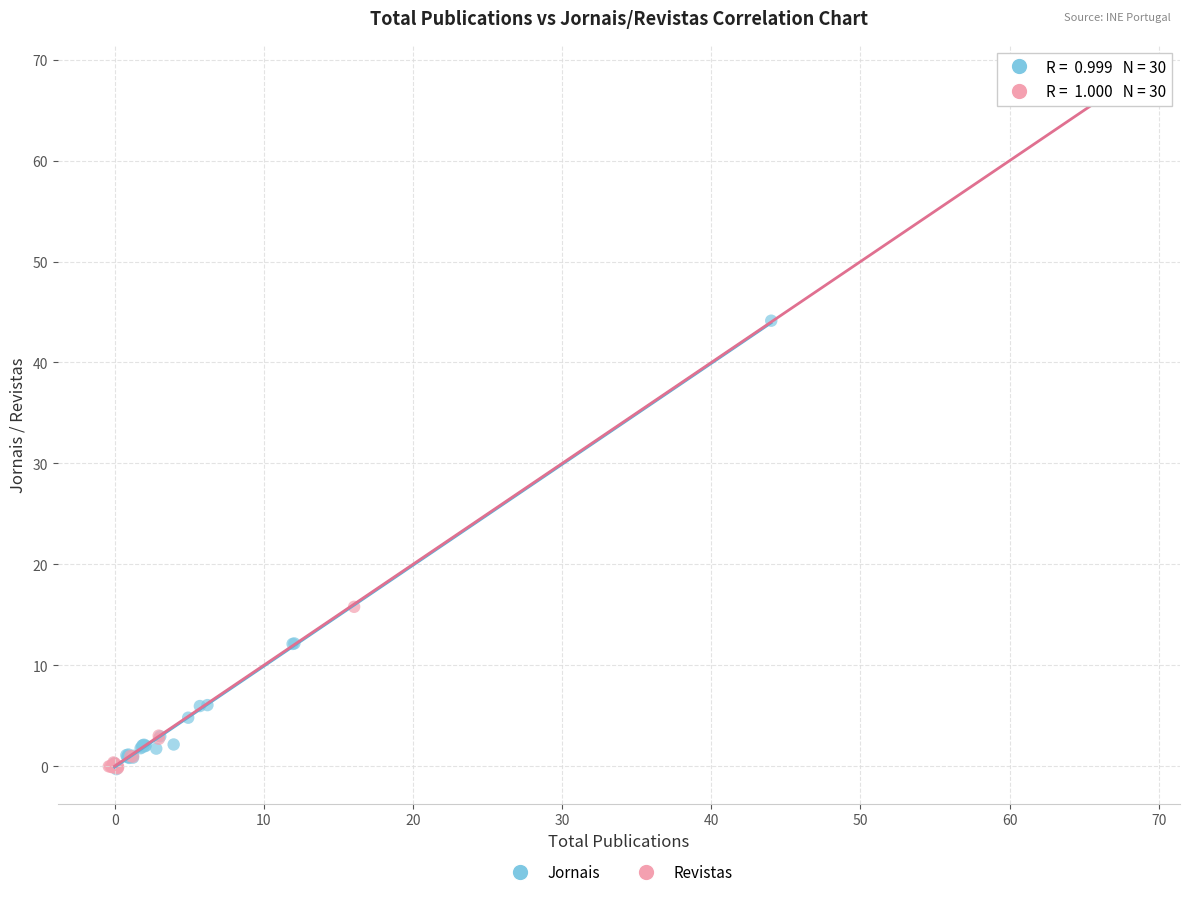

Which series has the widest spread of Y values?

Revistas